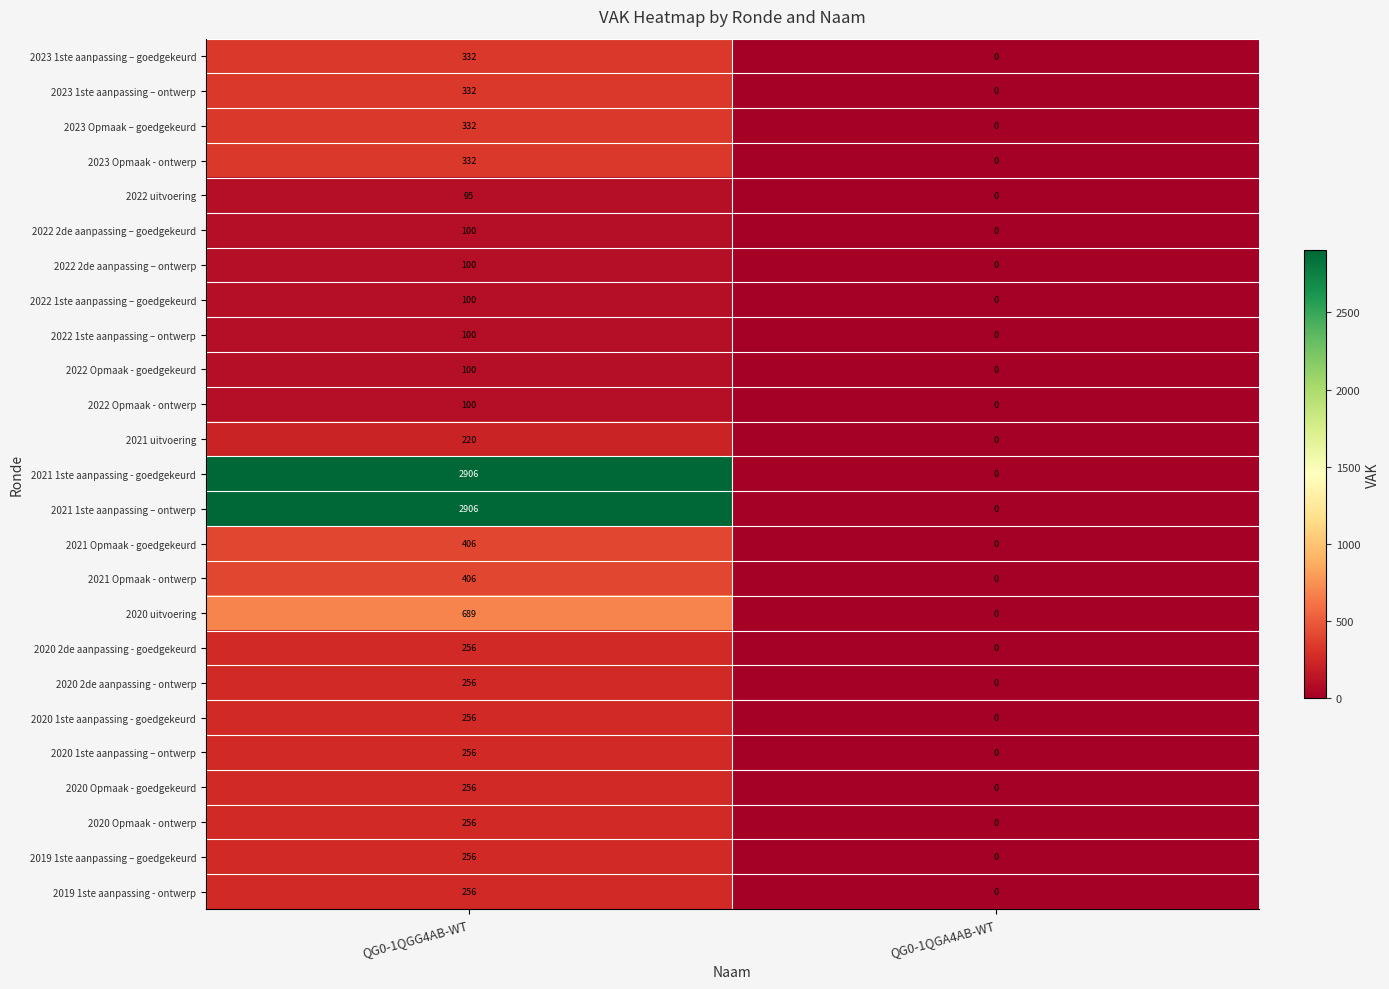

Is the value of 2023 1ste aanpassing – ontwerp at QG0-1QGA4AB-WT greater than the value of 2020 2de aanpassing - goedgekeurd at QG0-1QGG4AB-WT?

No